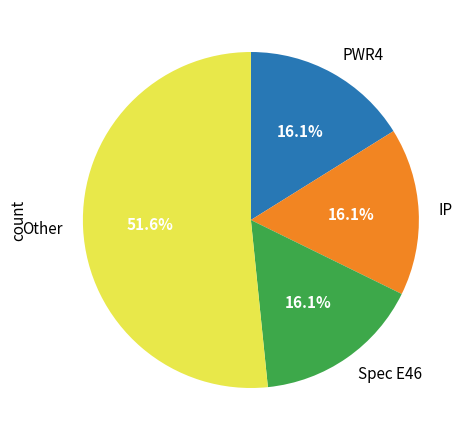

Approximately how many times larger is the value at Spec E46 compared to PWR4?

1.0